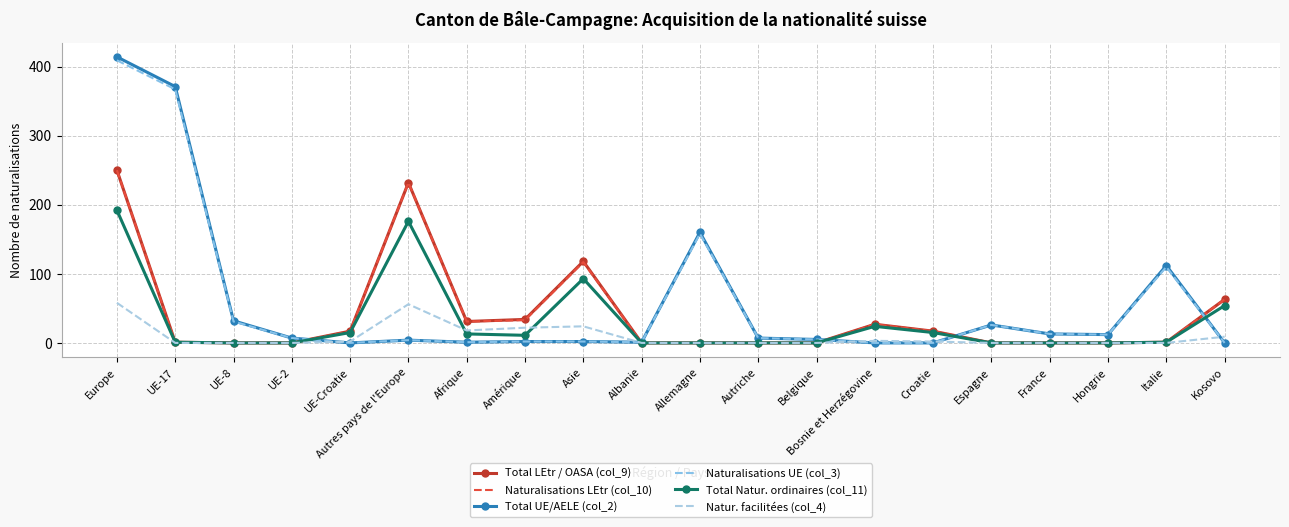

At Belgique, list the series in order from largest to smallest.

Total UE/AELE (col_2), Naturalisations UE (col_3), Total LEtr / OASA (col_9), Naturalisations LEtr (col_10), Total Natur. ordinaires (col_11), Natur. facilitées (col_4)